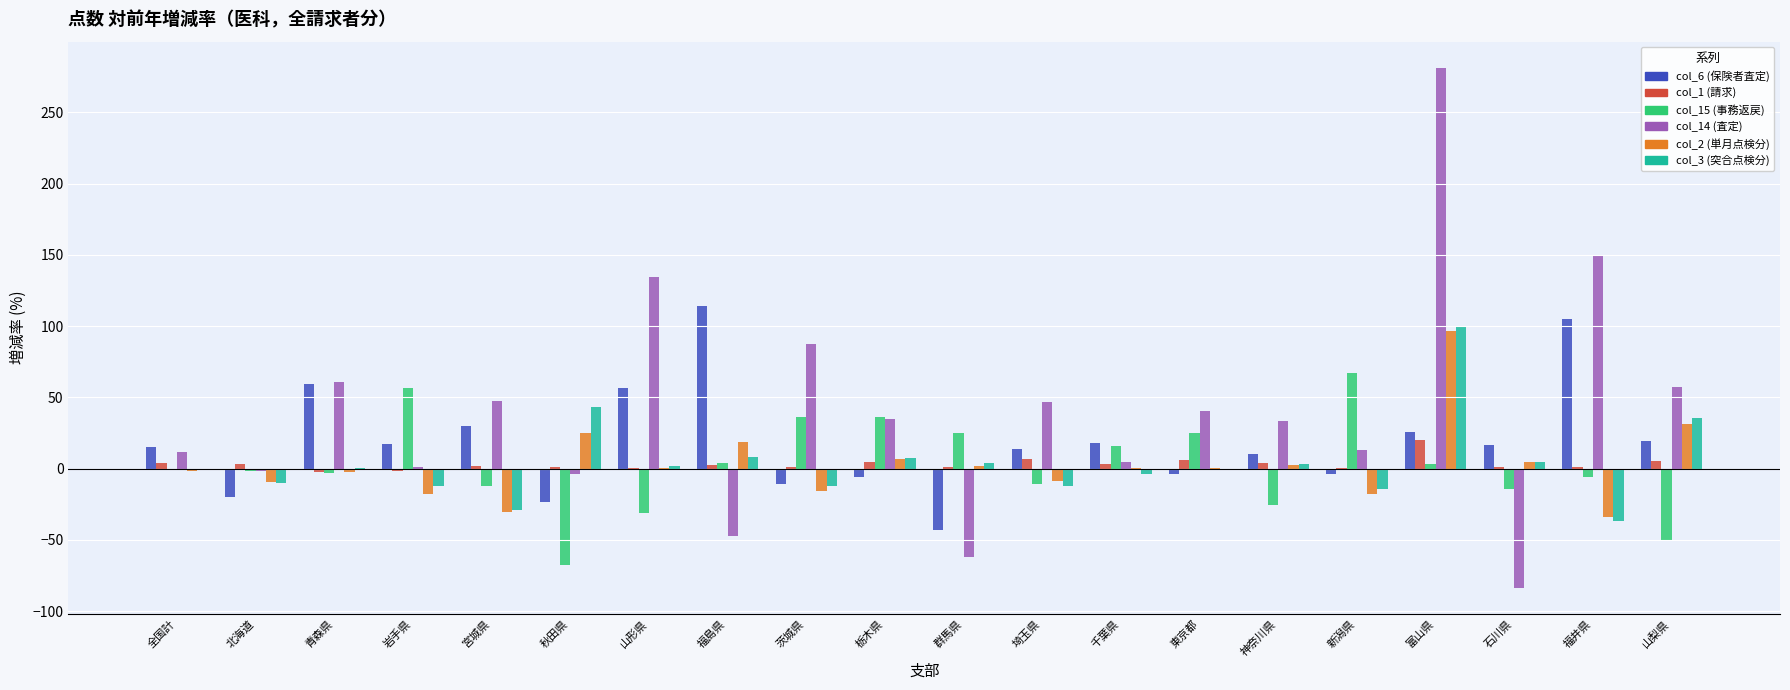

At which category does the chart reach its peak across all series?

富山県